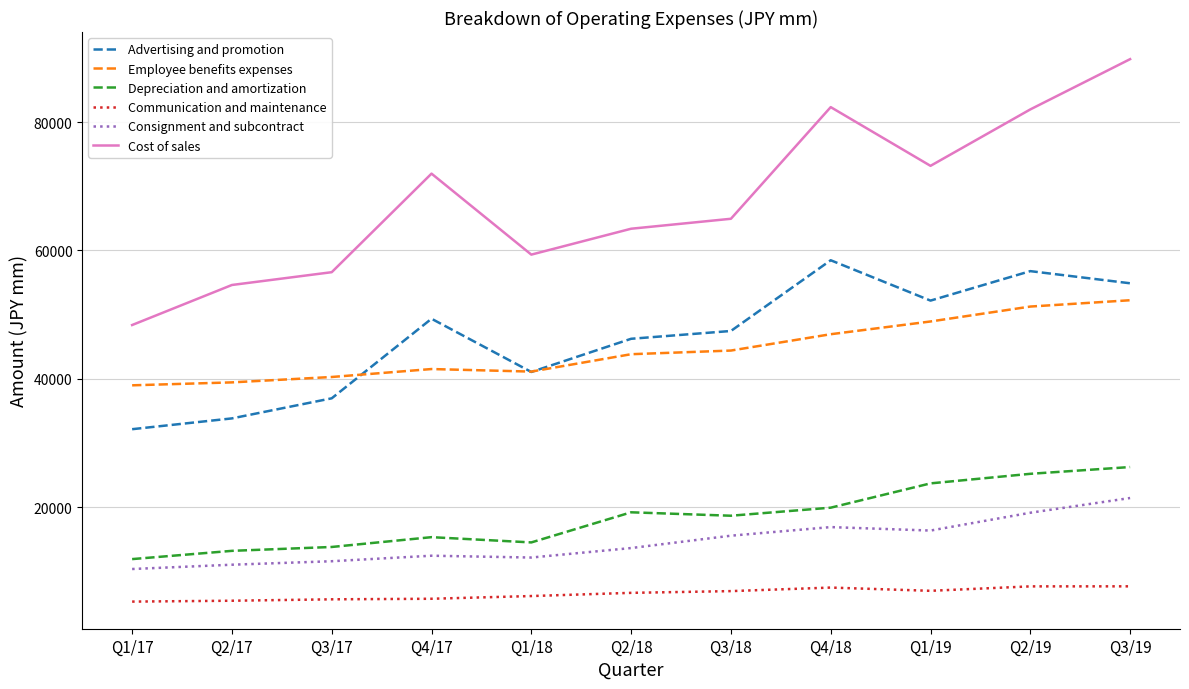

What is the difference between the maximum and second lowest values in the Communication and maintenance series?

2242